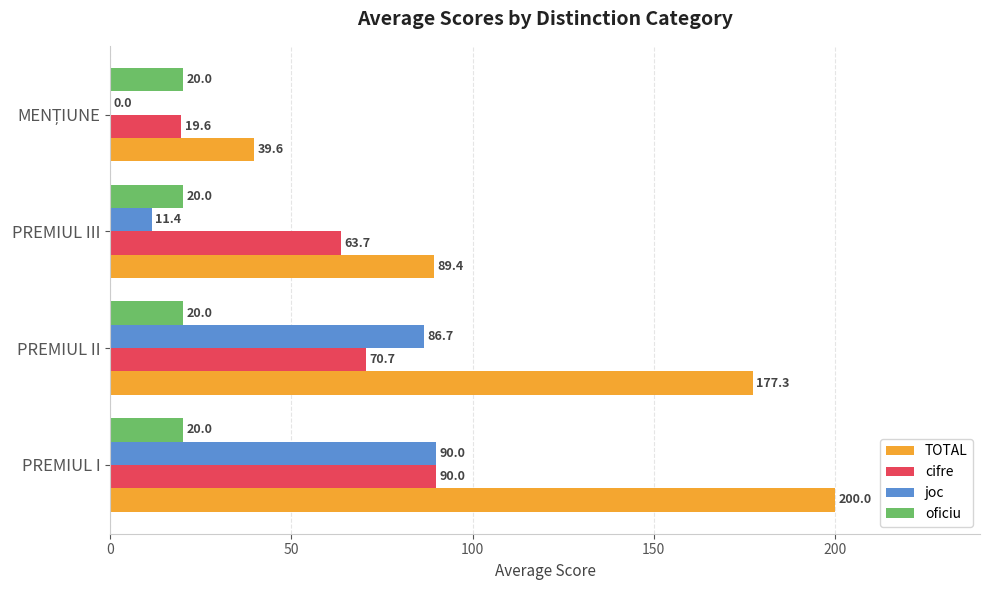

What is the greatest value displayed?

200.0